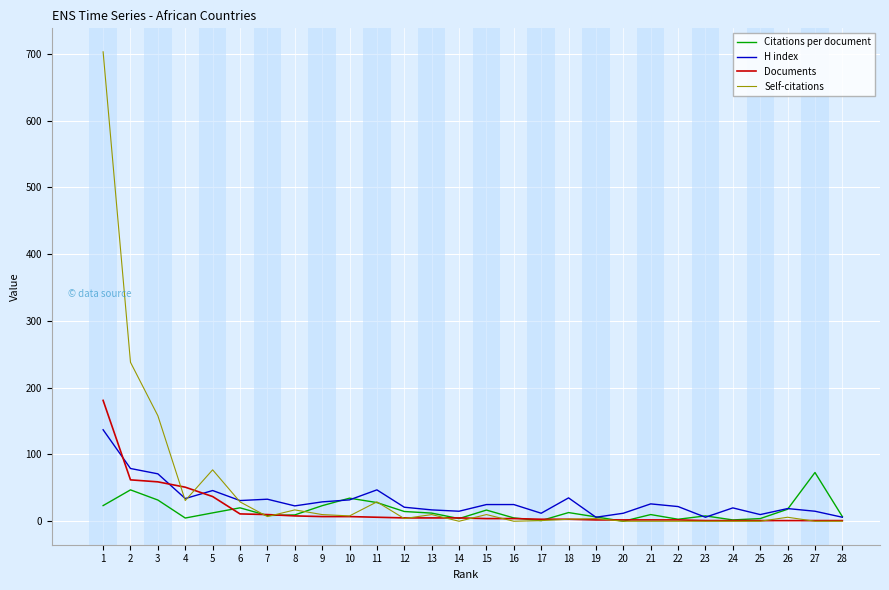

At which category is the sum across all series the highest?

1